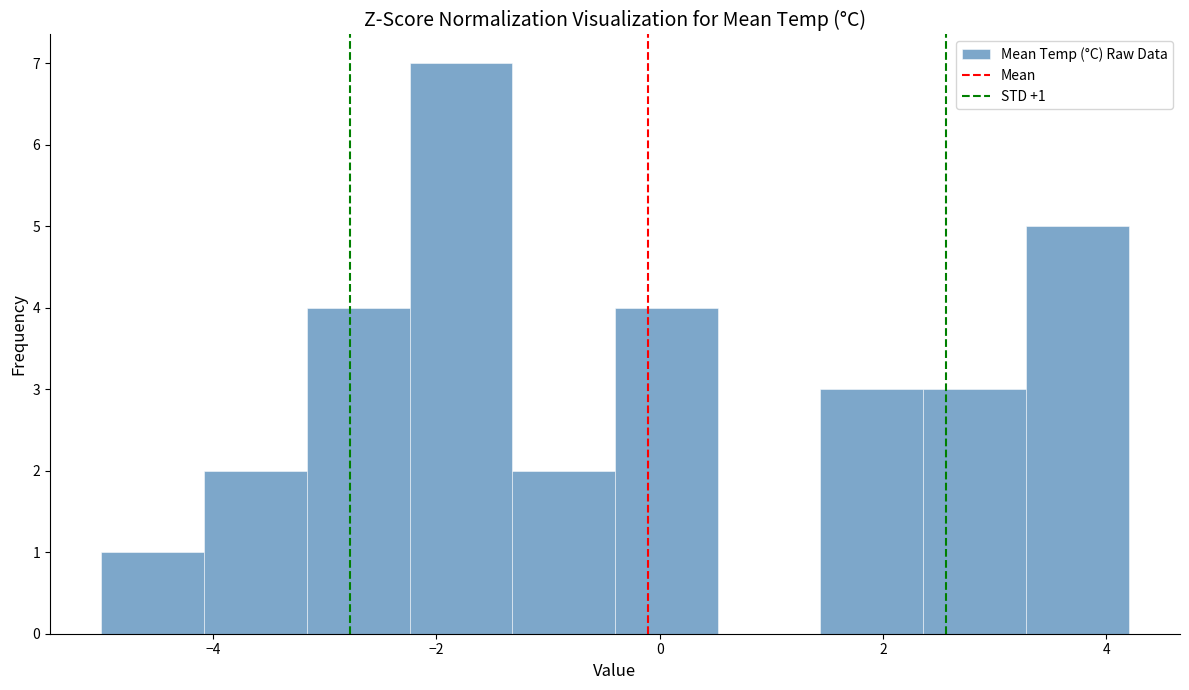

Which range on the x-axis has the tallest bar?

-2.24 to -1.32